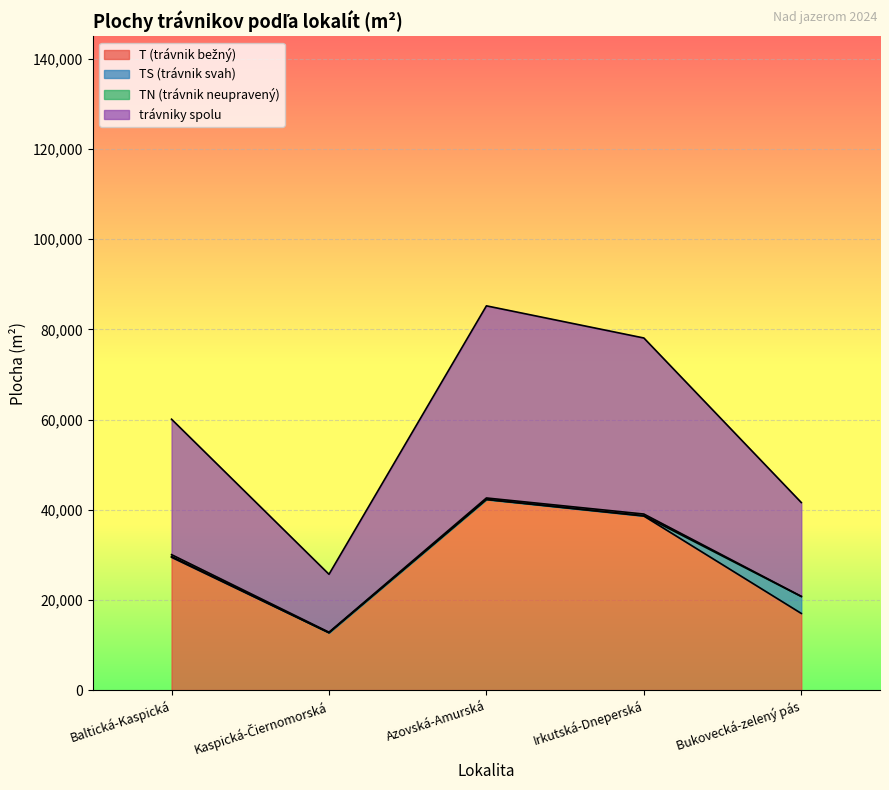

Which category has the lowest value in the T (trávnik bežný) series?

Kaspická-Čiernomorská